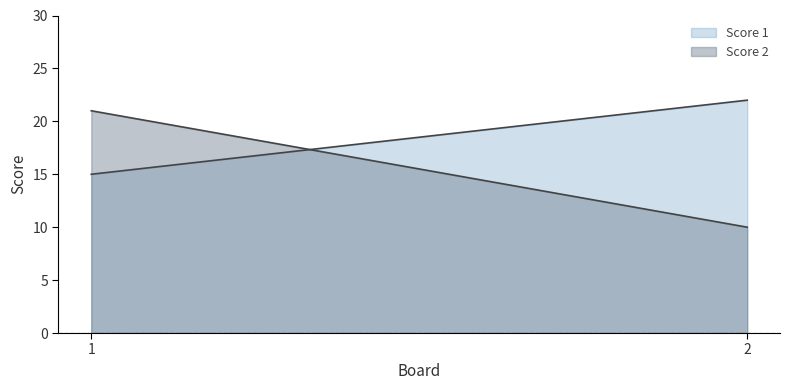

How many lines are shown in the chart?

2